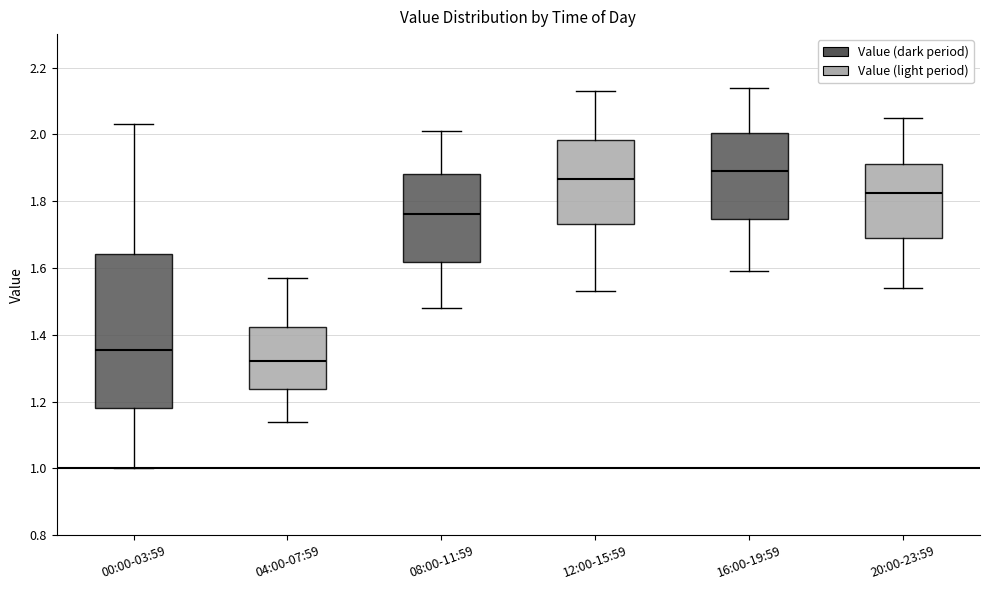

Reading left to right, transcribe this box plot: for each box, give where its median line is, the range the box spans, and where its two whiskers end, as read against the y-axis. The values are not printed on the chart, so give them approximately, as read against the axis.

00:00-03:59: median 1.36, box 1.18 to 1.64, whiskers 1.00 to 2.04
04:00-07:59: median 1.32, box 1.24 to 1.42, whiskers 1.14 to 1.58
08:00-11:59: median 1.76, box 1.62 to 1.88, whiskers 1.48 to 2.02
12:00-15:59: median 1.86, box 1.74 to 1.98, whiskers 1.54 to 2.14
16:00-19:59: median 1.90, box 1.74 to 2.00, whiskers 1.60 to 2.14
20:00-23:59: median 1.82, box 1.70 to 1.92, whiskers 1.54 to 2.06